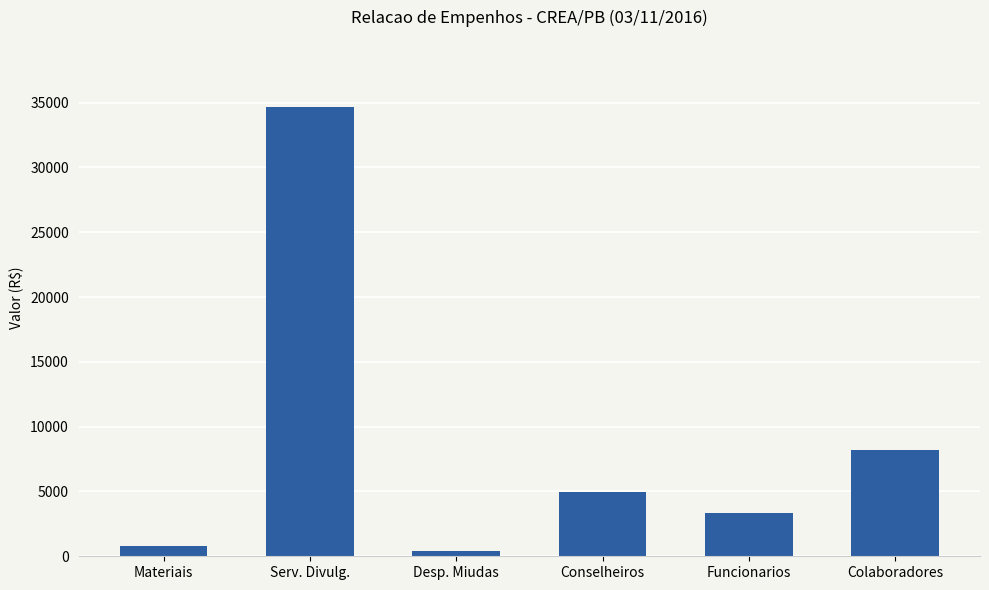

The value at Materiais is 760.0. True or false?

True